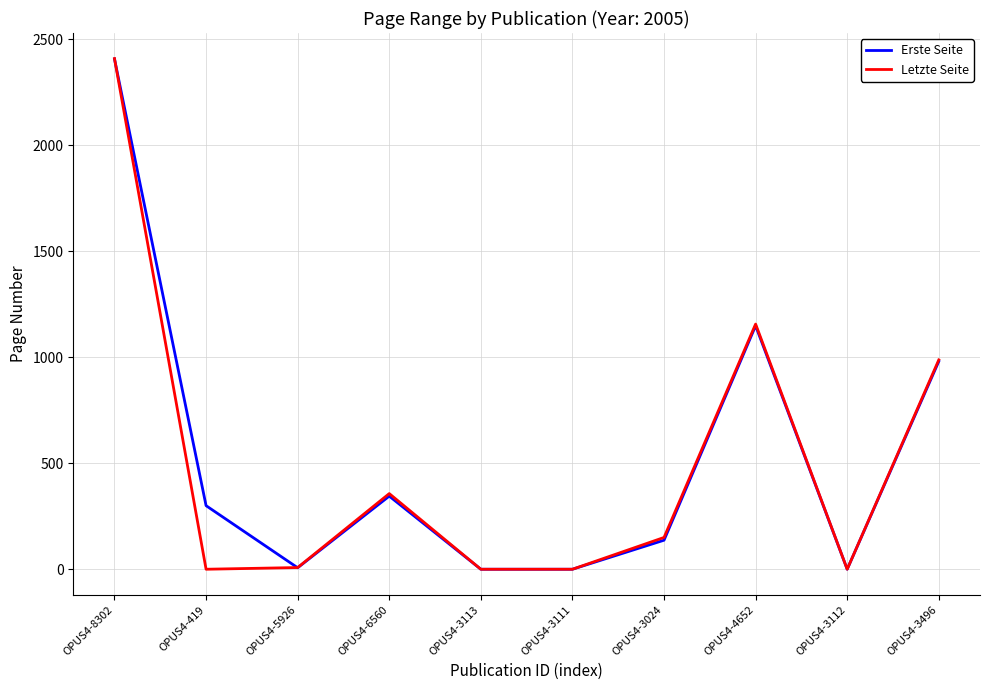

True or false: Erste Seite has a value of 137 at OPUS4-3024.

True